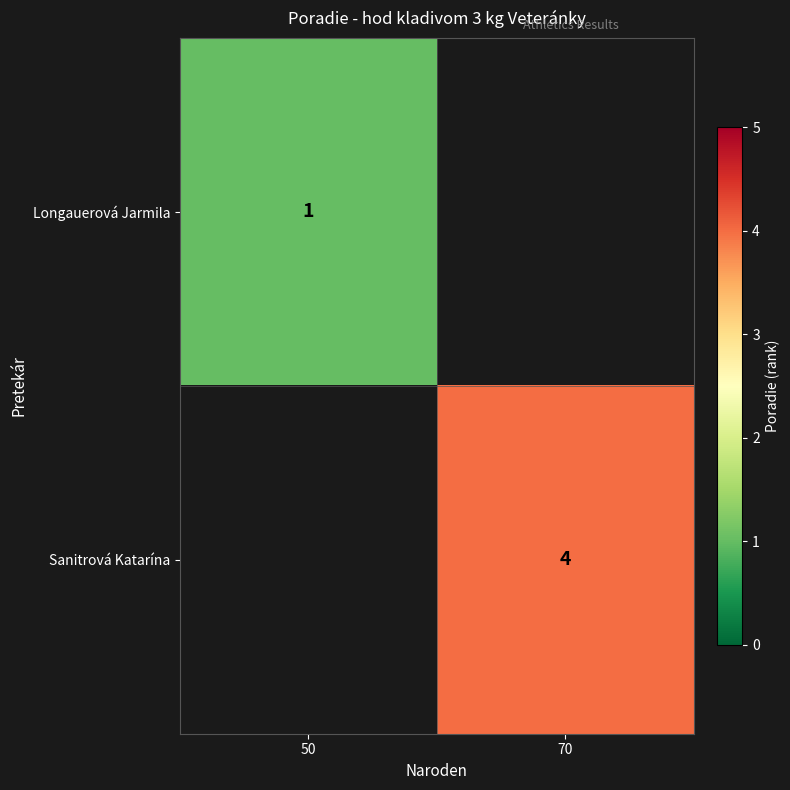

The value of Longauerová Jarmila at 50 is 1. True or false?

True